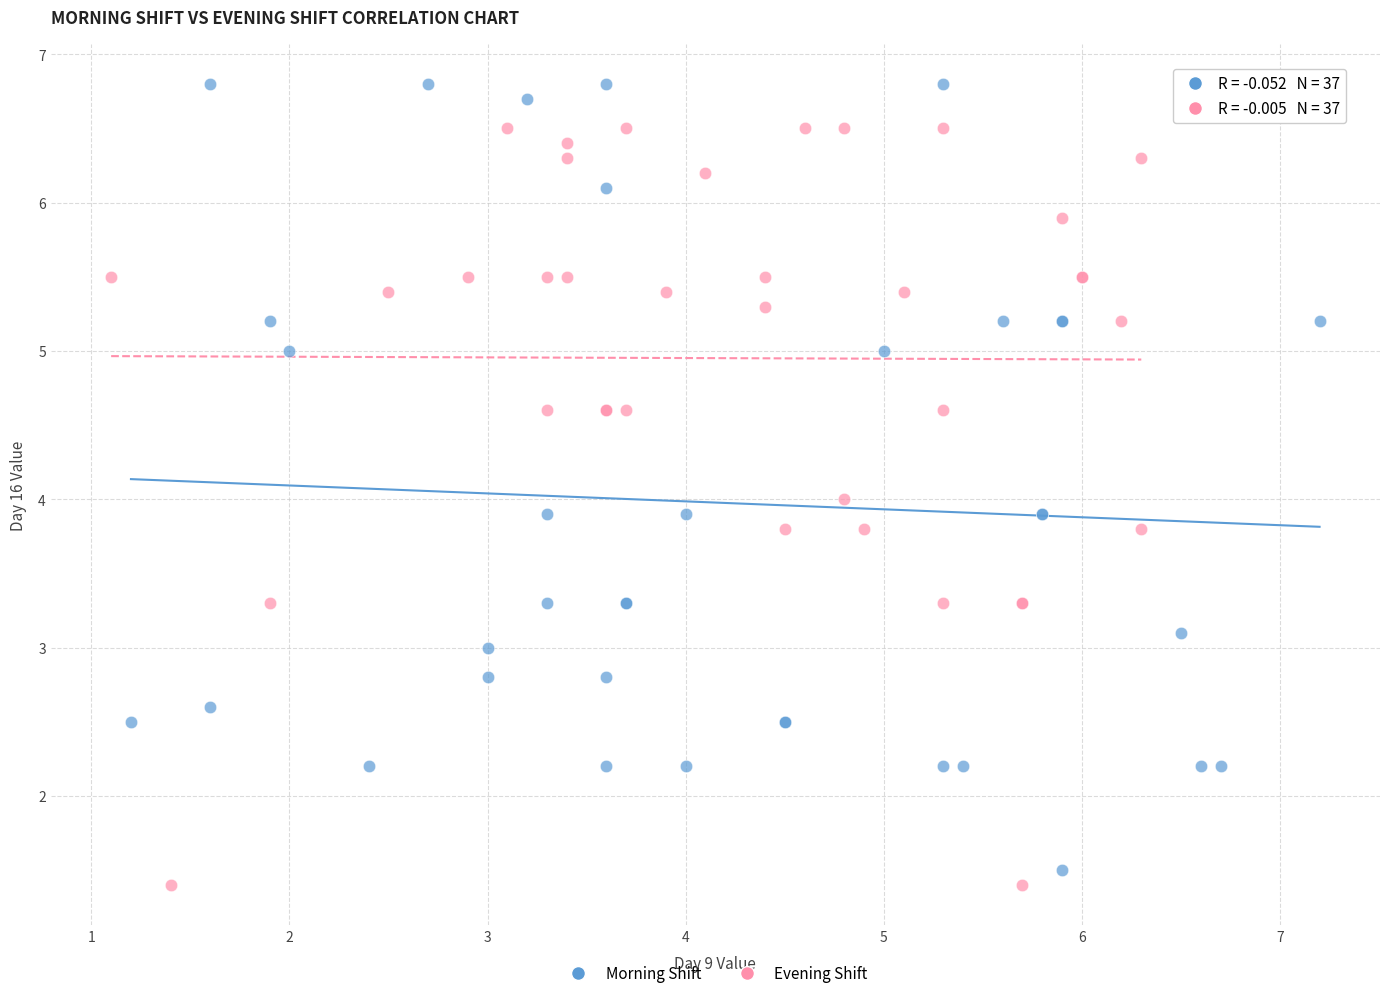

Which series has the largest Y range (max minus min)?

Morning Shift